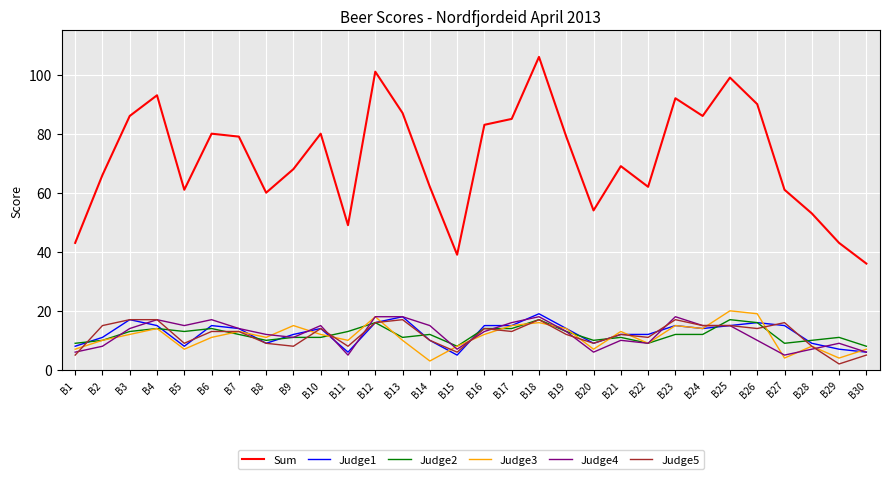

Is the value of Judge5 at B13 greater than the value of Judge4 at B3?

Yes